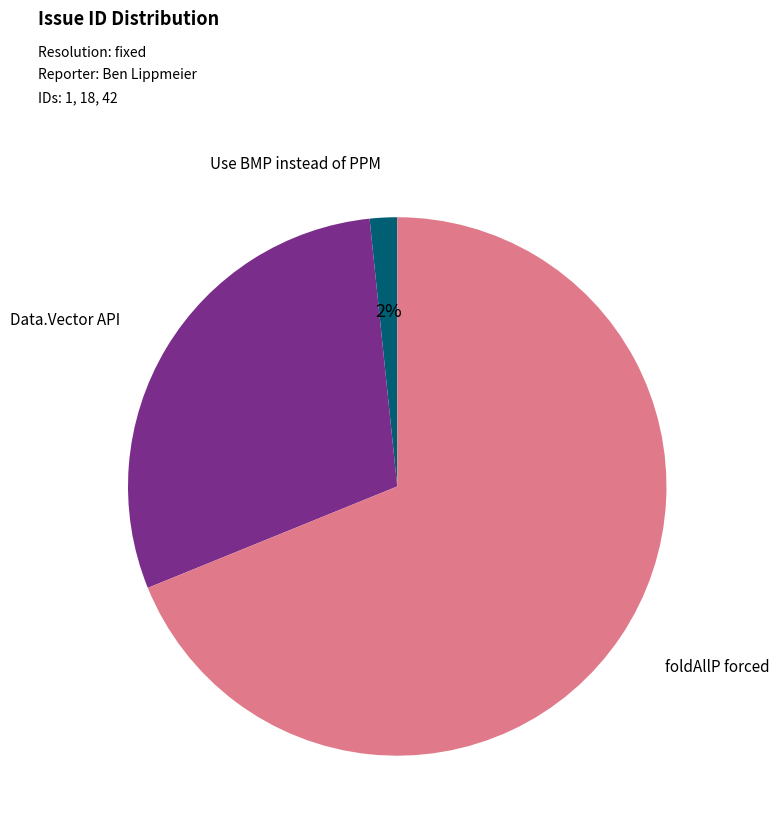

To the nearest percent, what is the average slice percentage?

33%